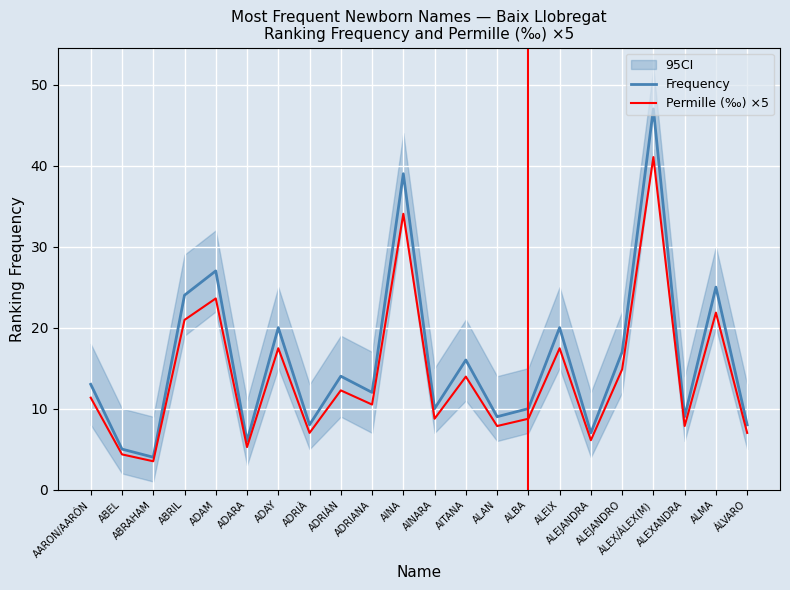

How many values in the Permille (‰) ×5 series exceed 11?

11